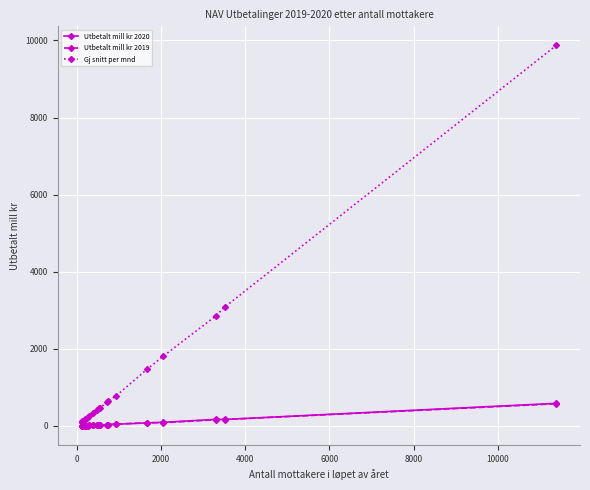

Which series has the largest total across all categories?

Gj snitt per mnd